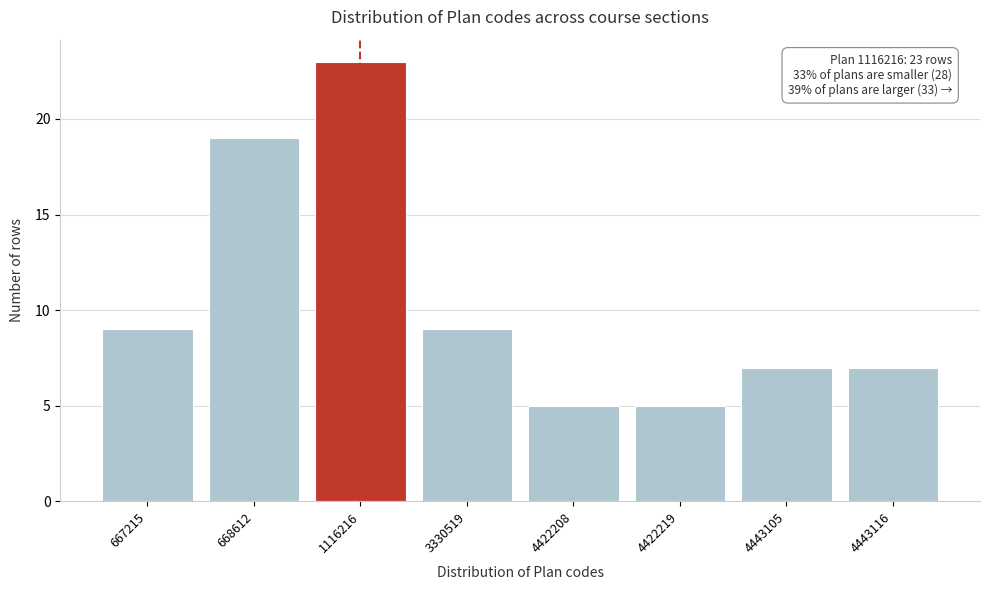

Reading right to left, transcribe all the data shown in this chart.

7	7	5	5	9	23	19	9